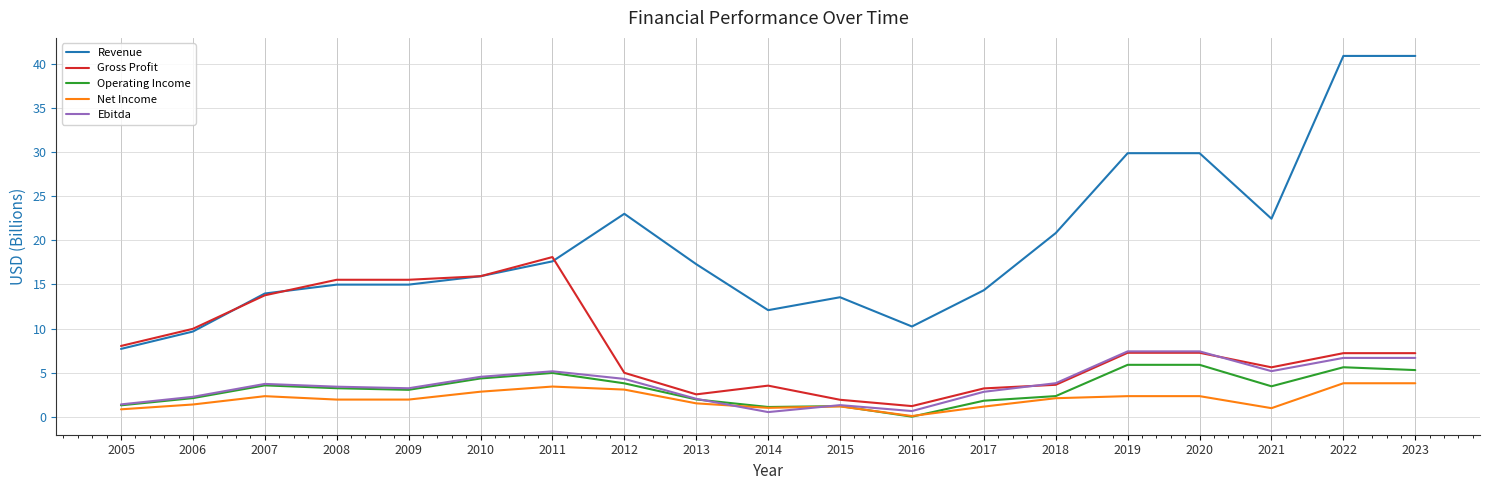

Is the value of Operating Income at 2018 greater than the value of Revenue at 2018?

No